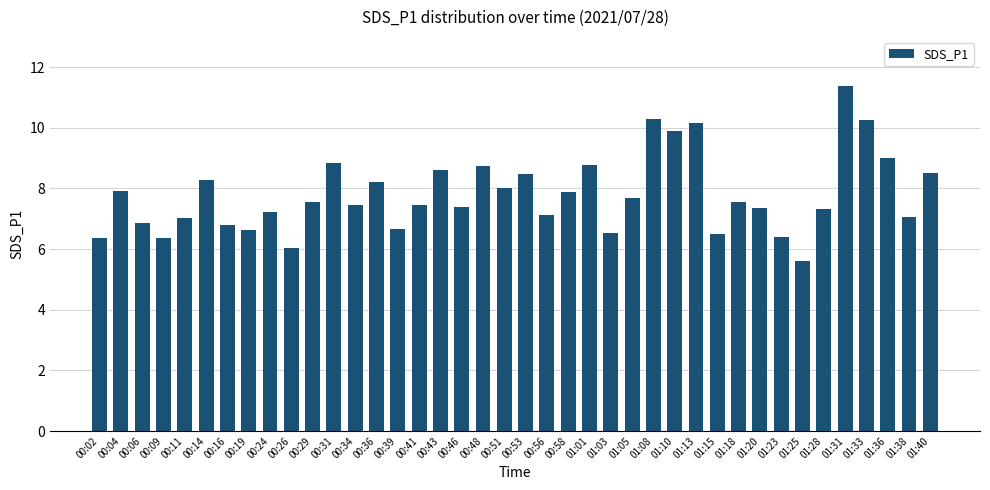

How many series are shown in this chart?

1